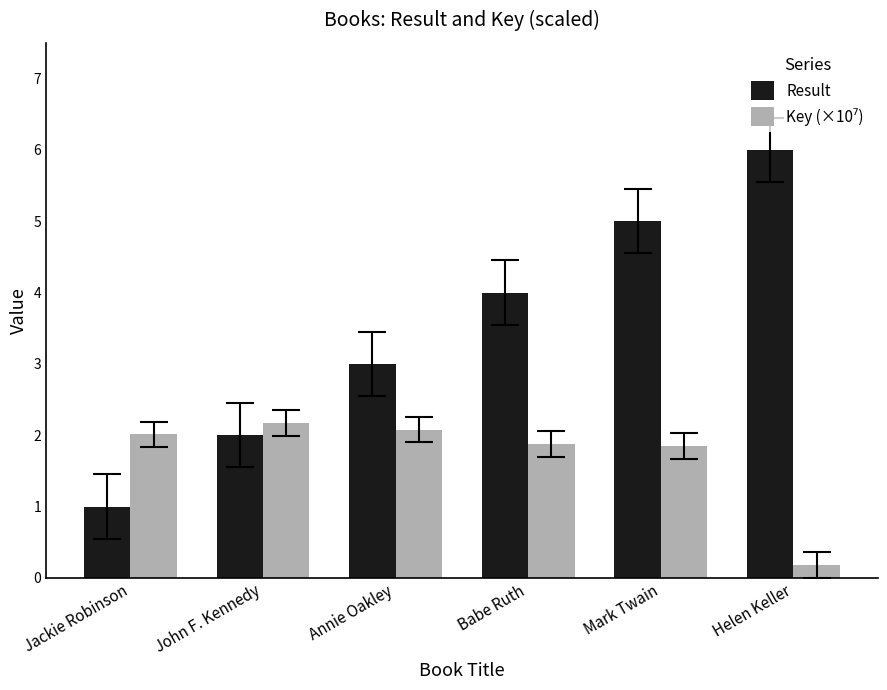

At which label is Result closest to 3?

Annie Oakley